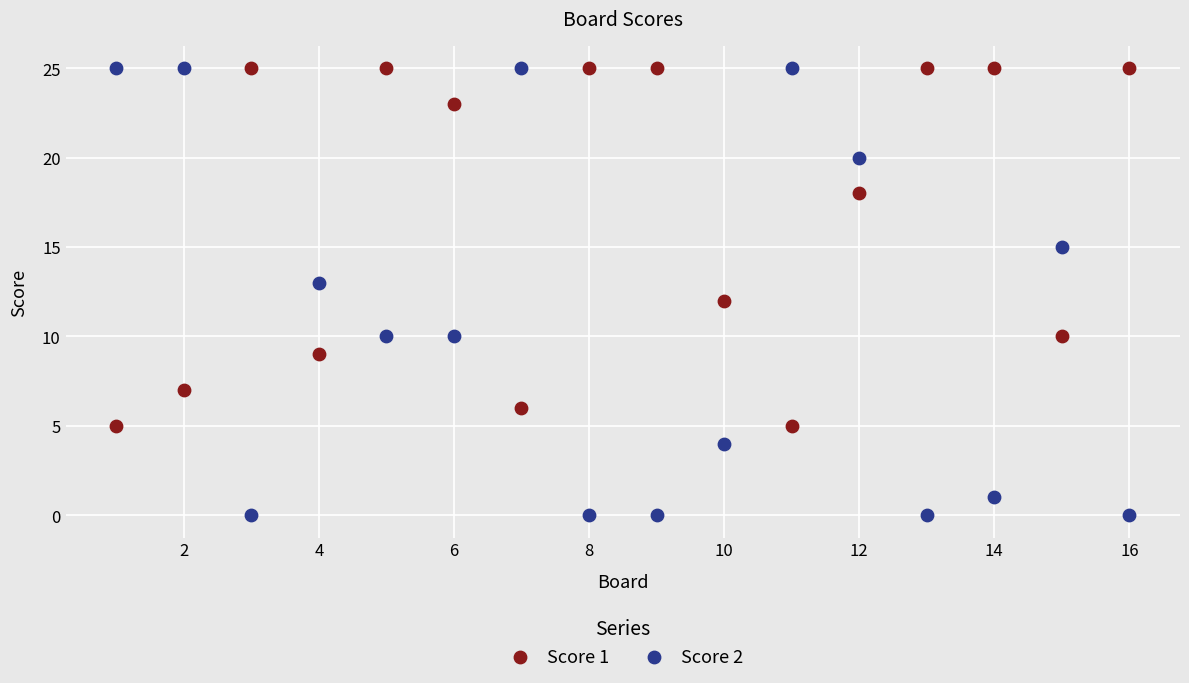

What are all the series names shown in the legend?

Score 1, Score 2